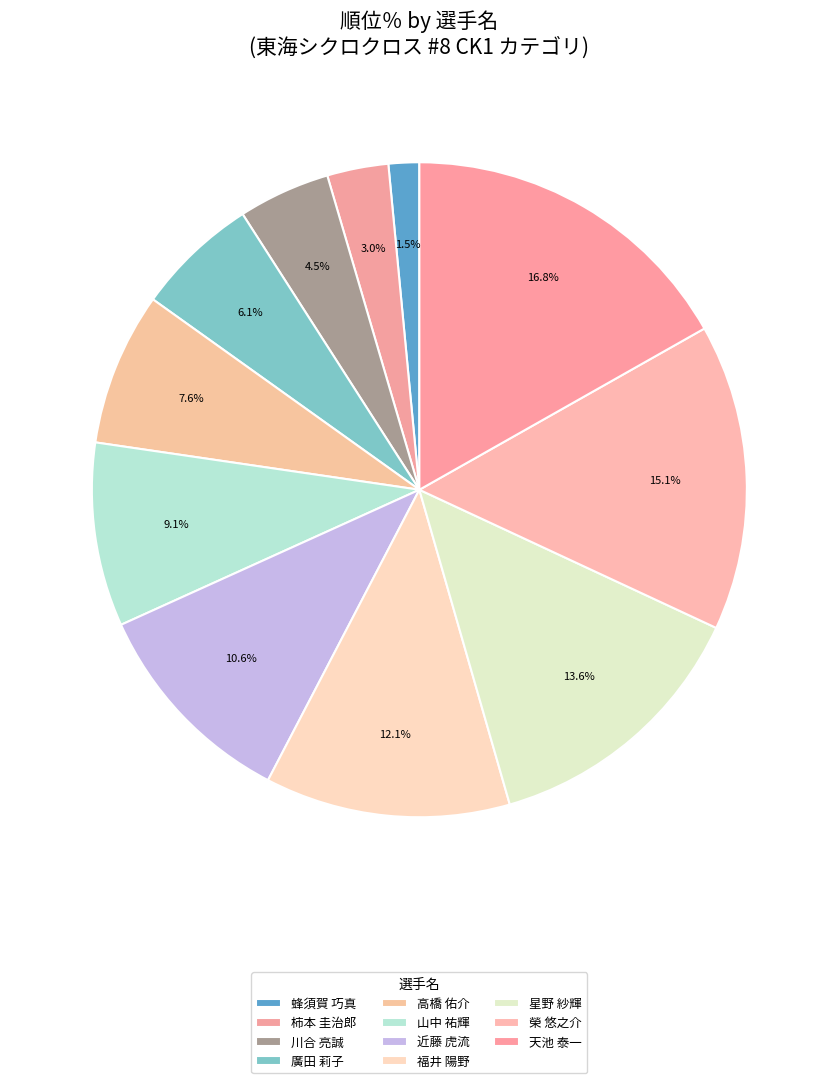

Count the number of slices in the pie.

11